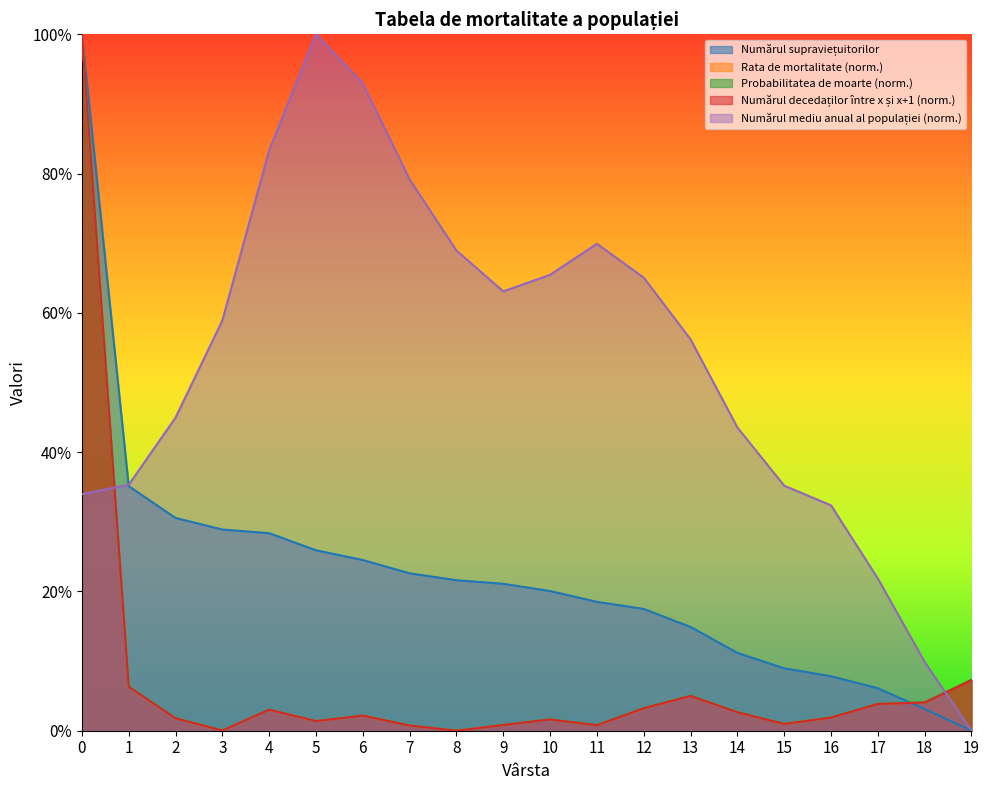

Between 19 and 9, which is larger?

9